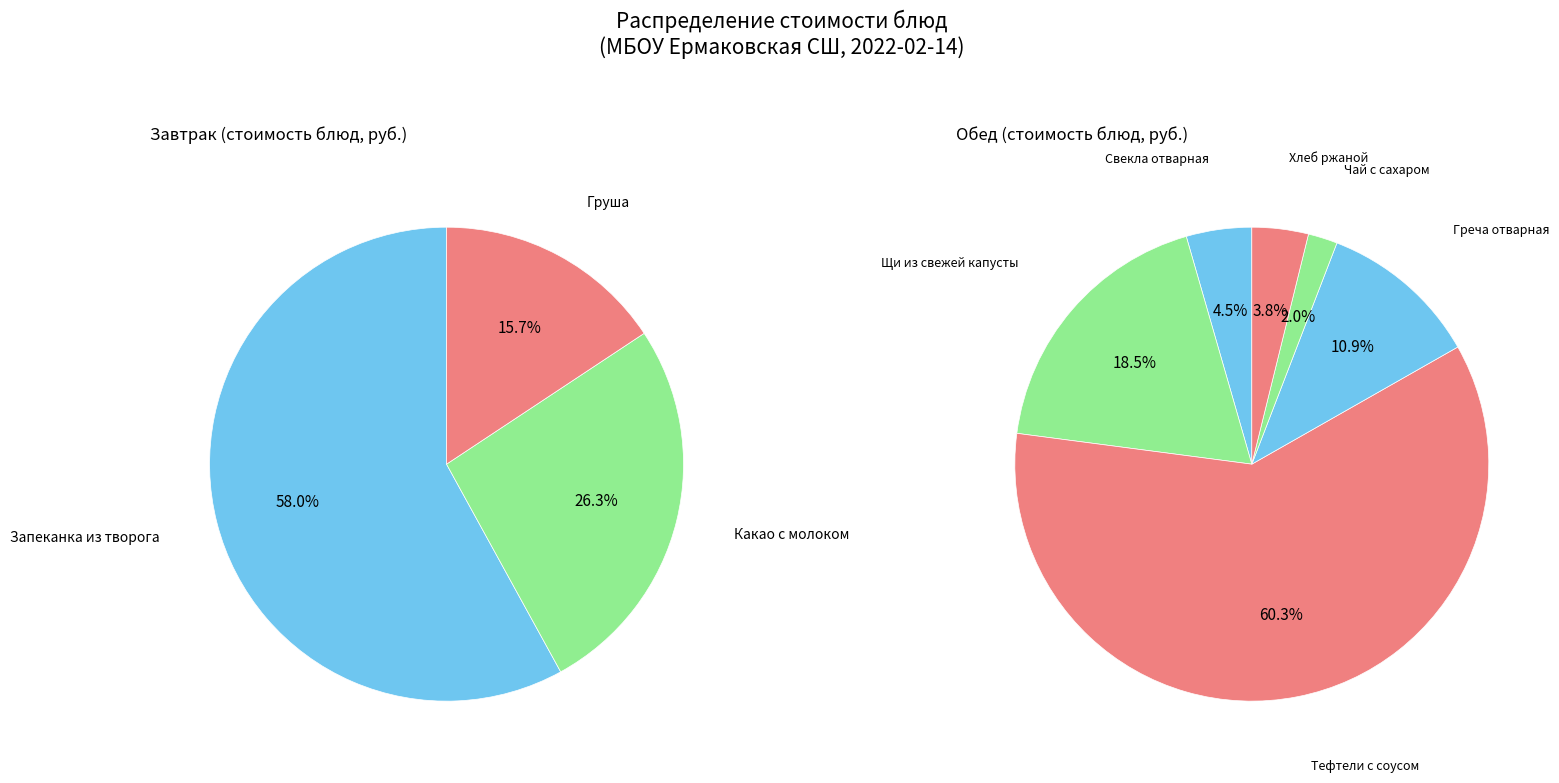

How many slices are in this pie chart?

9